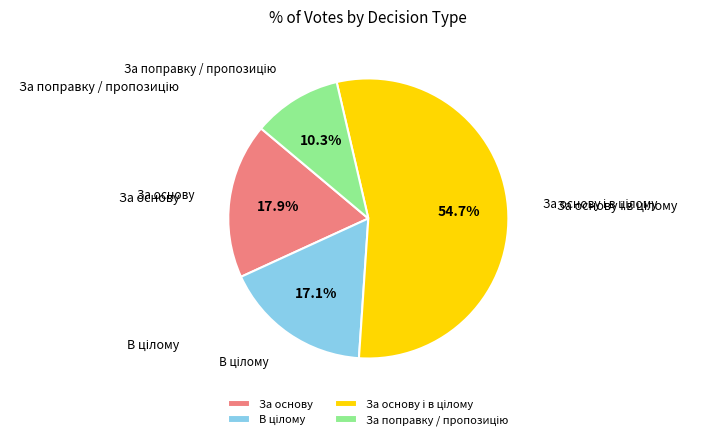

To the nearest percent, what is the average slice percentage?

25%